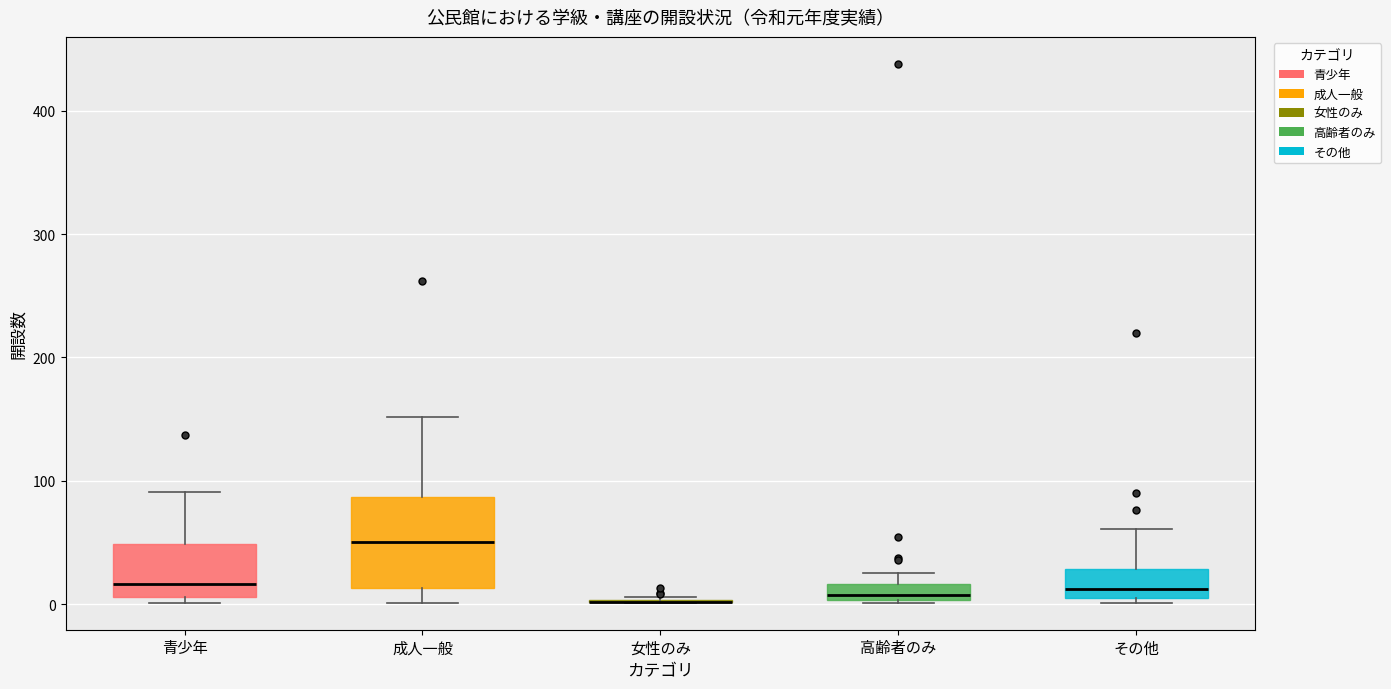

Comparing the boxes themselves (not the whiskers), which one is the tallest?

成人一般